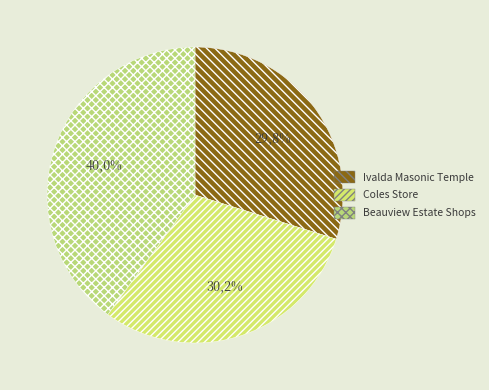

To the nearest percent, what is the combined percentage of Beauview Estate Shops and Coles Store?

70%